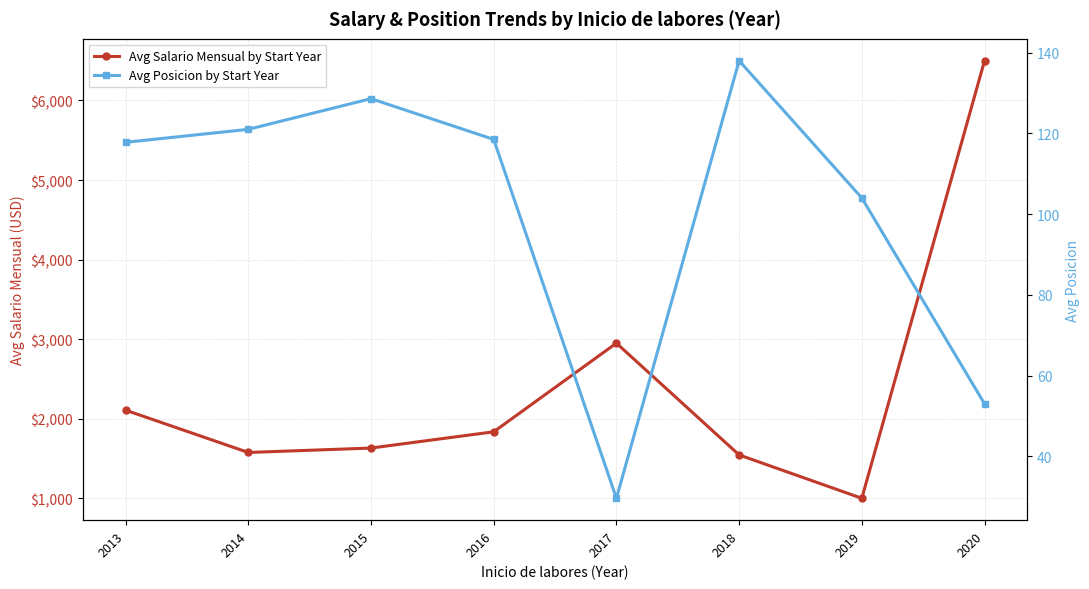

What is the difference between the Avg Posicion by Start Year values at 2017 and 2014?

91.4